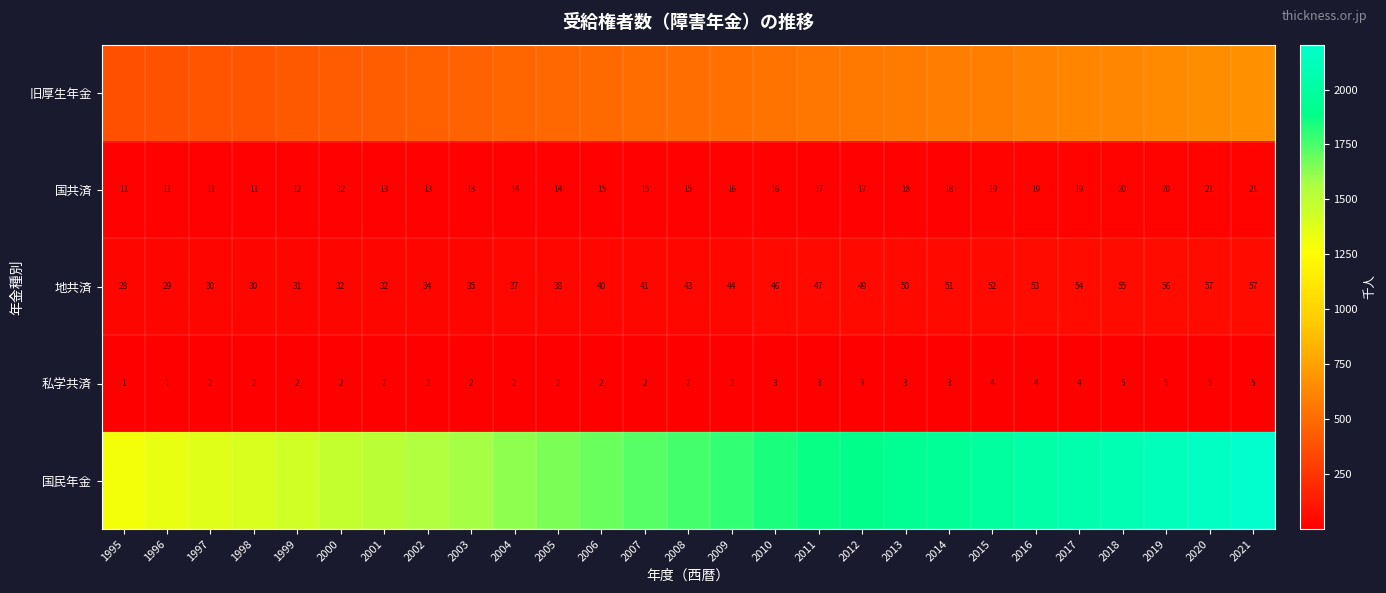

Read the 私学共済 value at 2006.

2